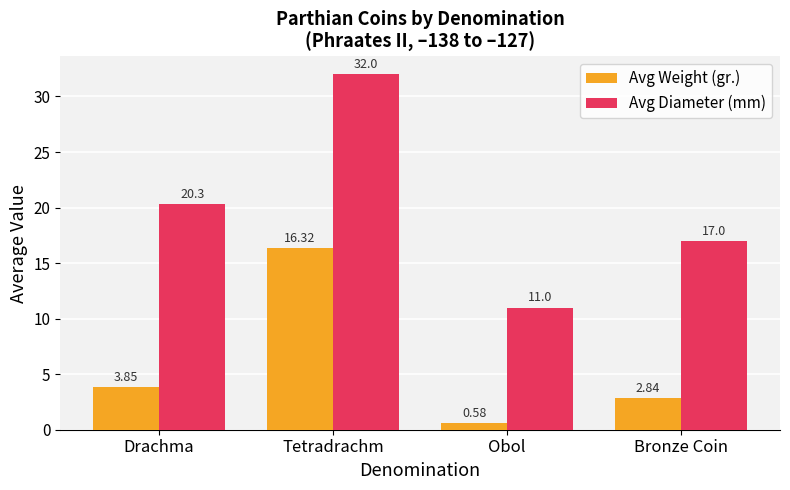

Is it true that Avg Diameter (mm) equals 7.9 at Bronze Coin?

False